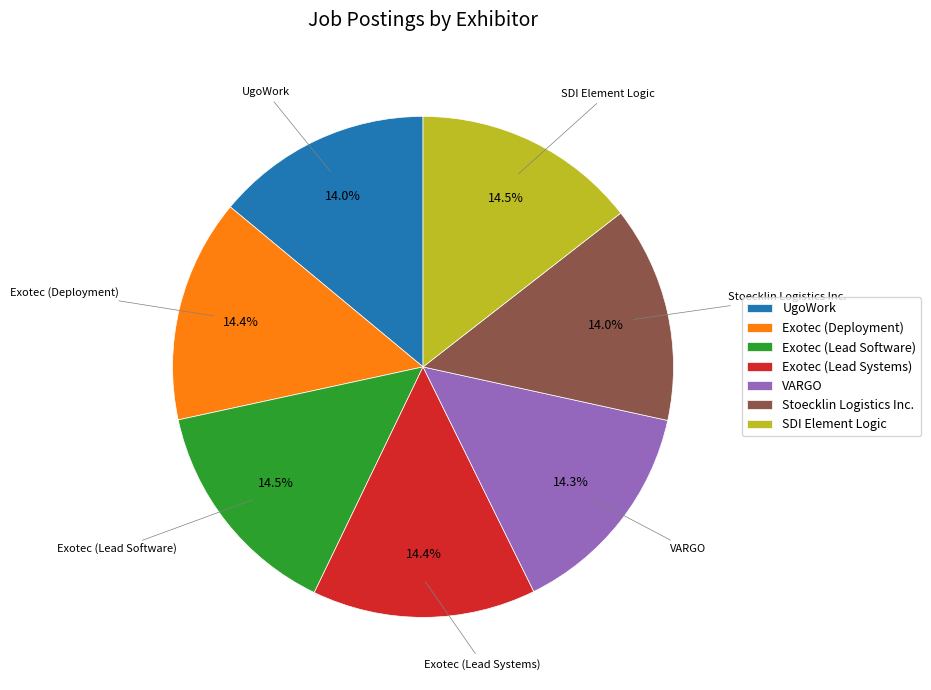

Does any single category account for the majority?

No